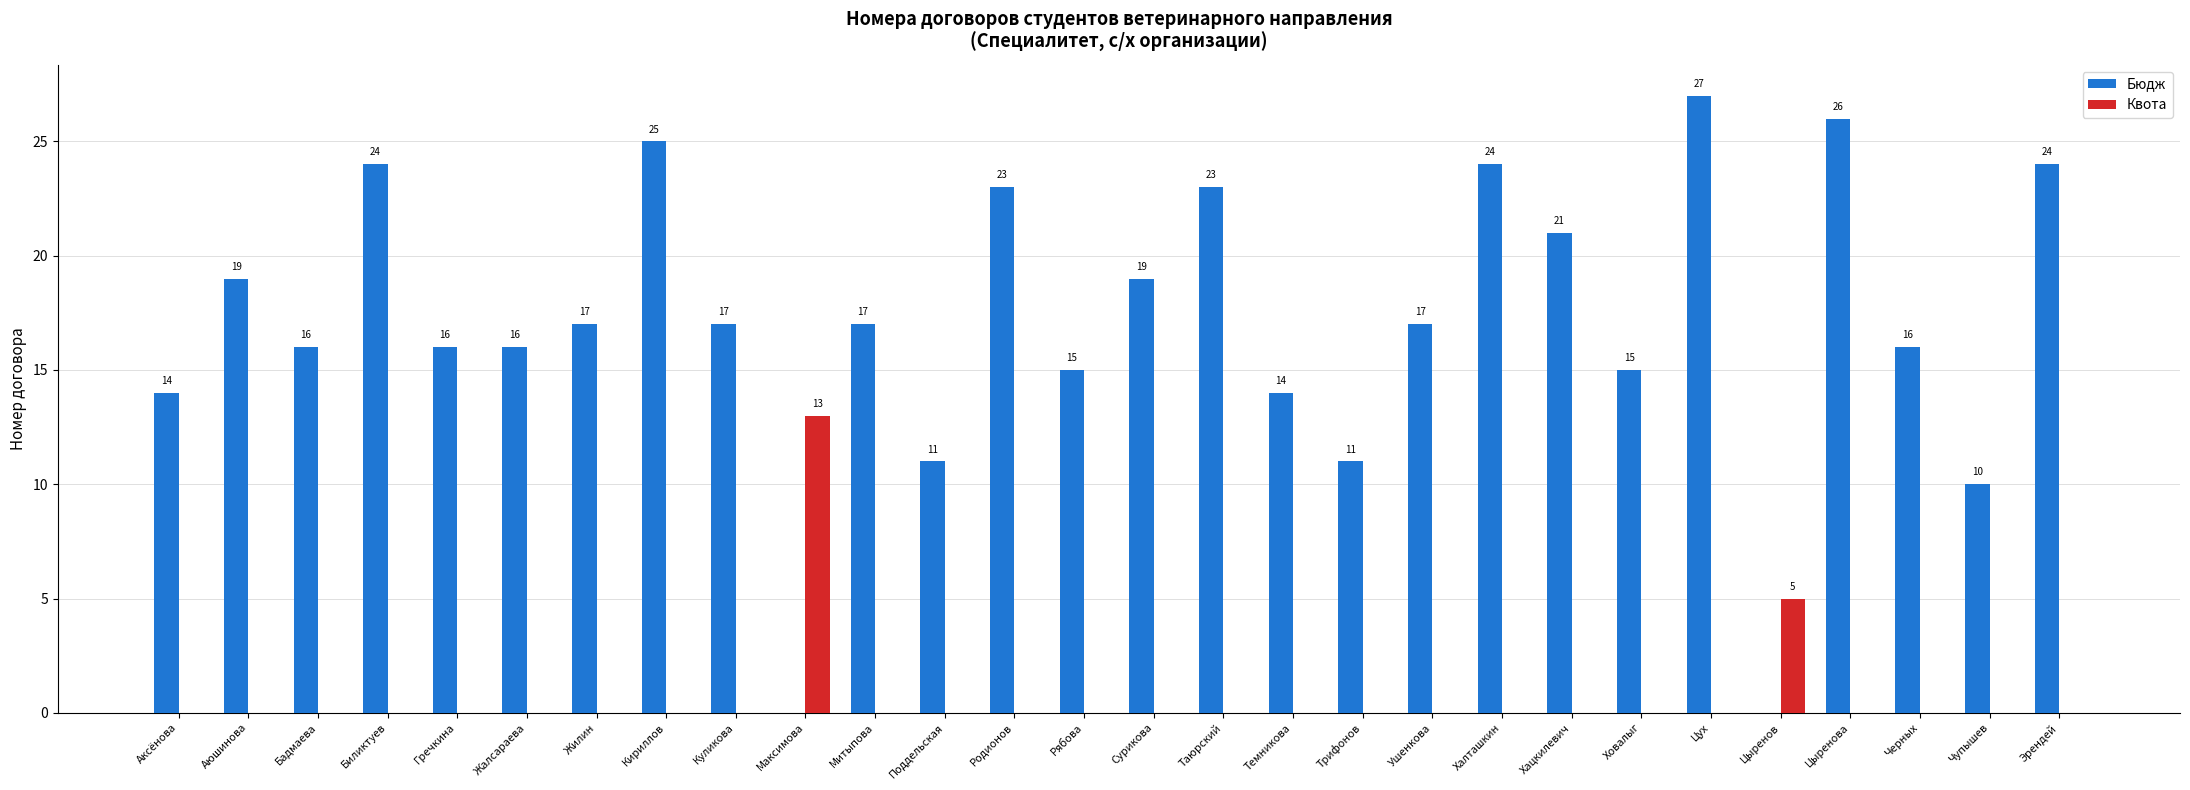

What is the sum of the Бюдж values at Бадмаева and Митыпова?

33